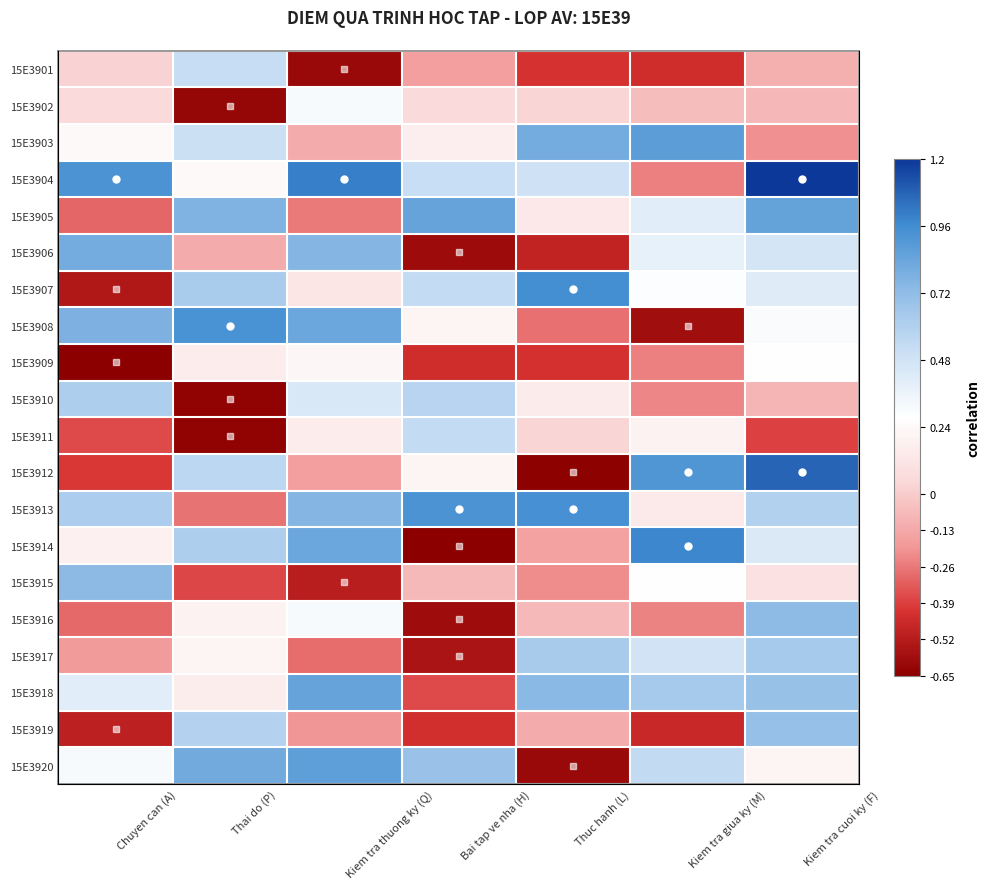

What is the difference between the highest and lowest values at Kiem tra cuoi ky (F)?

1.6